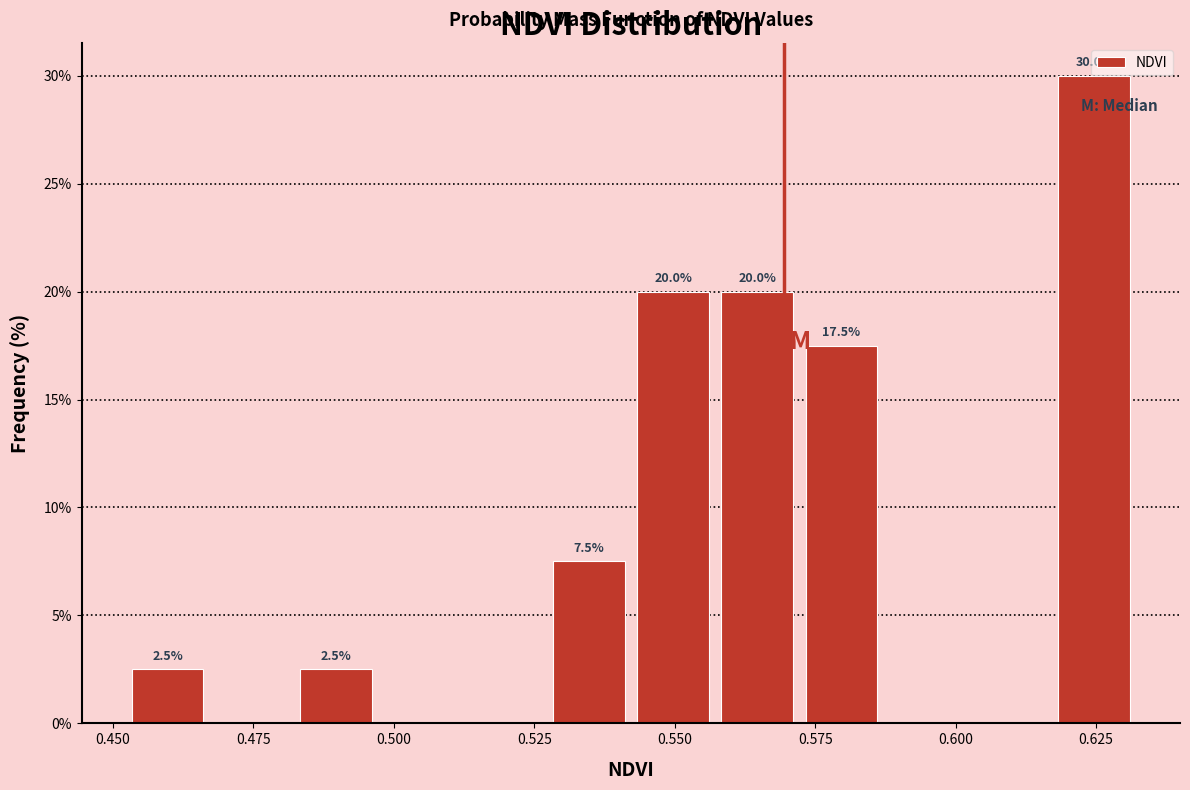

Read against the x-axis, roughly where is the centre of the tallest bar?

0.625